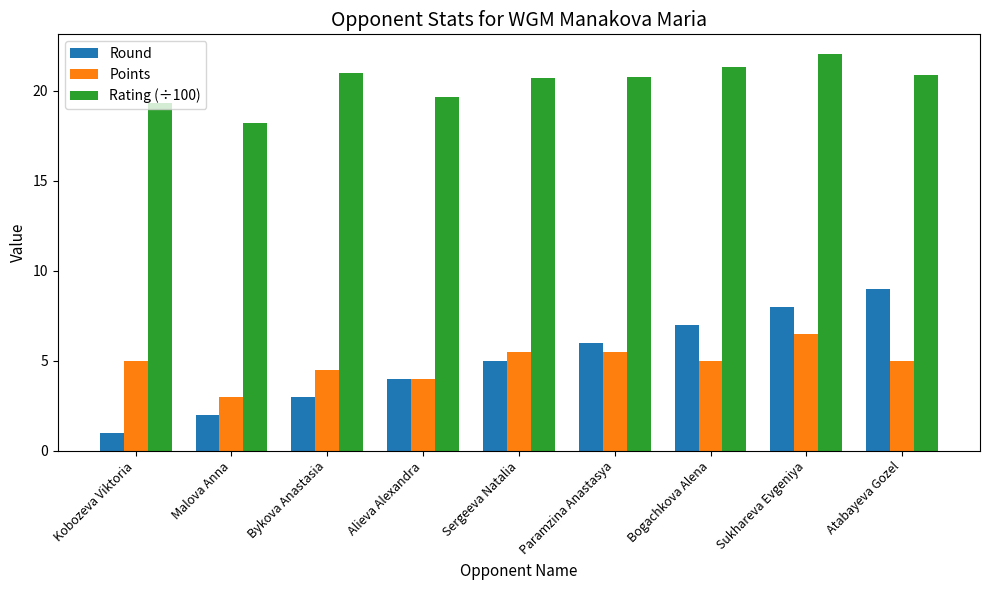

Reading left to right, list all the values displayed in this chart.

Round: Kobozeva Viktoria=1.0	Malova Anna=2.0	Bykova Anastasia=3.0	Alieva Alexandra=4.0	Sergeeva Natalia=5.0	Paramzina Anastasya=6.0	Bogachkova Alena=7.0	Sukhareva Evgeniya=8.0	Atabayeva Gozel=9.0
Points: Kobozeva Viktoria=5.0	Malova Anna=3.0	Bykova Anastasia=4.5	Alieva Alexandra=4.0	Sergeeva Natalia=5.5	Paramzina Anastasya=5.5	Bogachkova Alena=5.0	Sukhareva Evgeniya=6.5	Atabayeva Gozel=5.0
Rating (÷100): Kobozeva Viktoria=19.3	Malova Anna=18.2	Bykova Anastasia=21.0	Alieva Alexandra=19.6	Sergeeva Natalia=20.7	Paramzina Anastasya=20.7	Bogachkova Alena=21.3	Sukhareva Evgeniya=22.0	Atabayeva Gozel=20.9